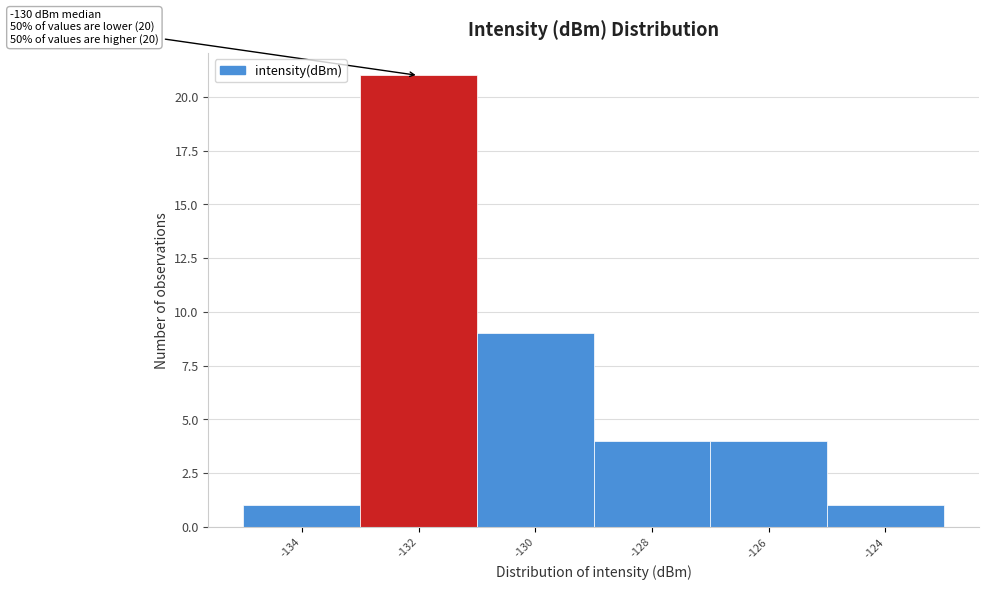

Reading right to left, extract all data points from this chart.

-124=1	-126=4	-128=4	-130=9	-132=21	-134=1